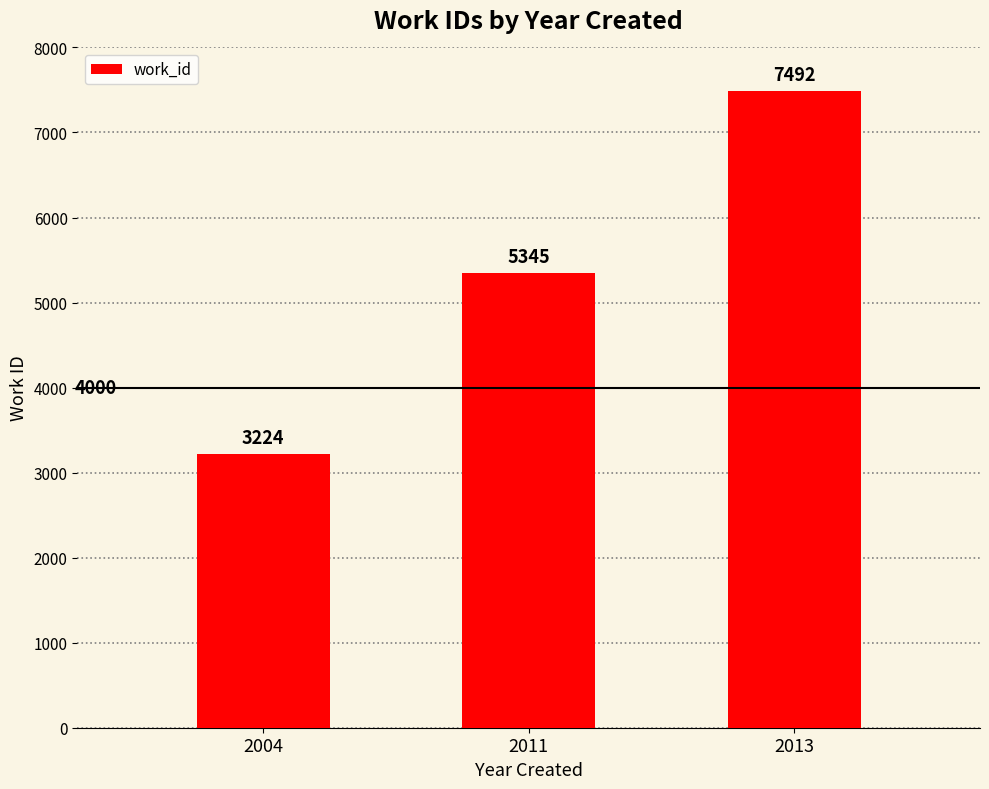

What is the approximate value at 2011, to the nearest 50?

5350